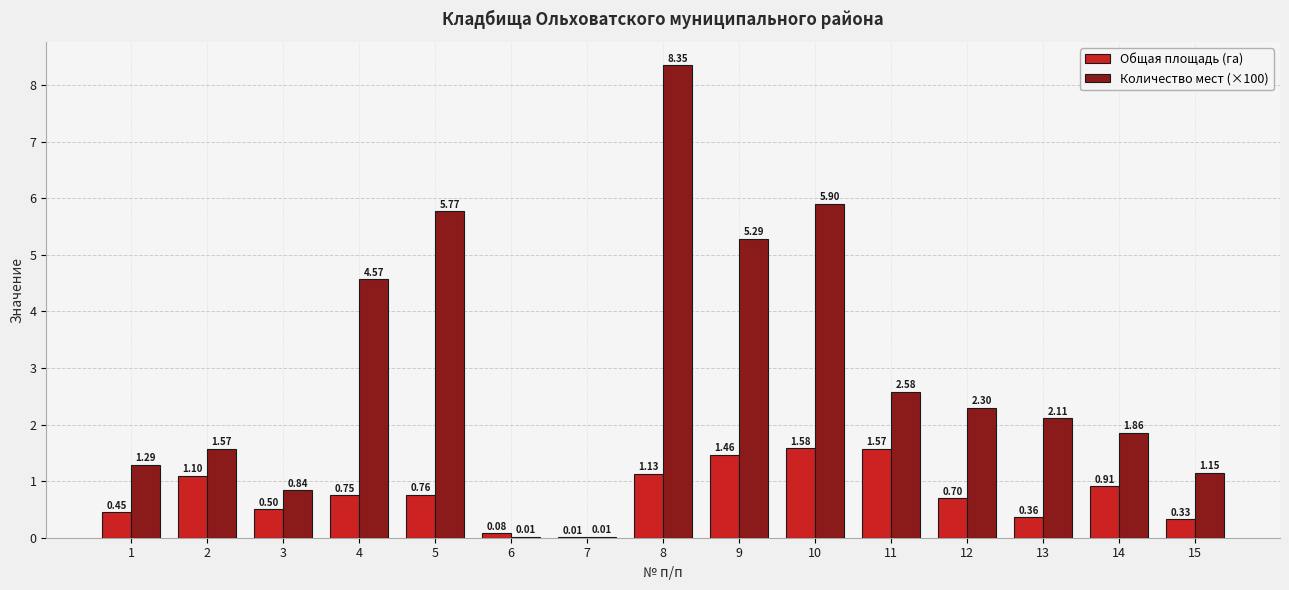

Is the value of Количество мест (×100) at 3 greater than the value of Общая площадь (га) at 12?

Yes